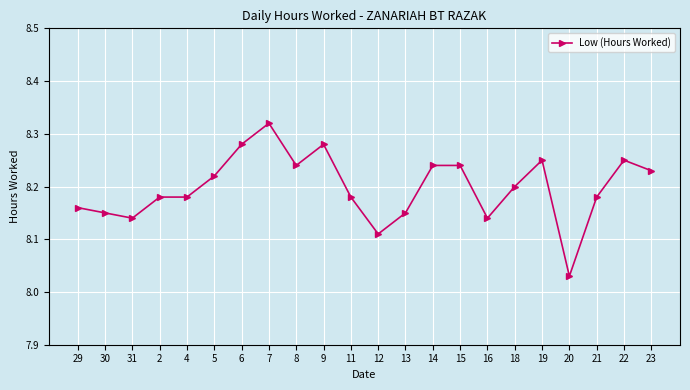

Approximately how many times larger is the value at 16 compared to 12?

1.0